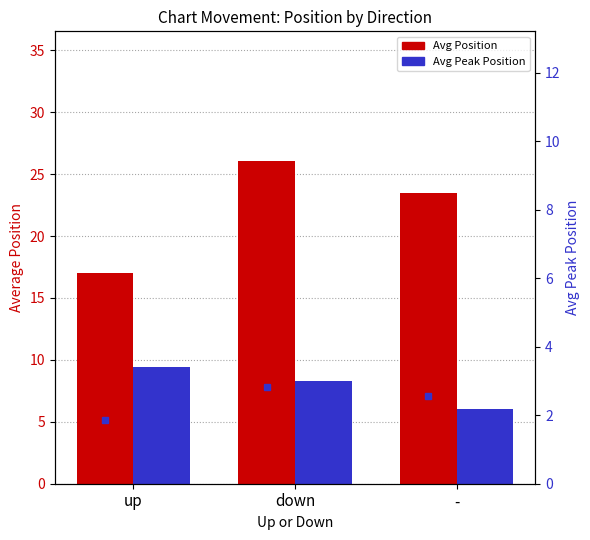

What is the maximum value for Avg Peak Position?

9.4